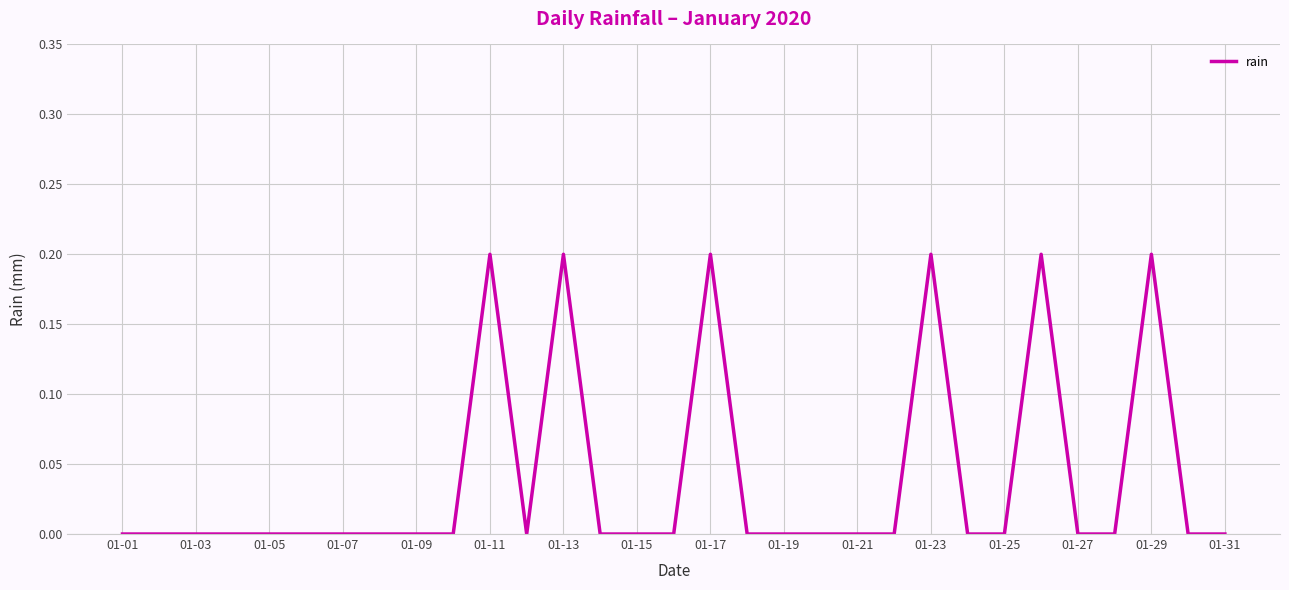

Is this an area chart (filled region under the line)?

No